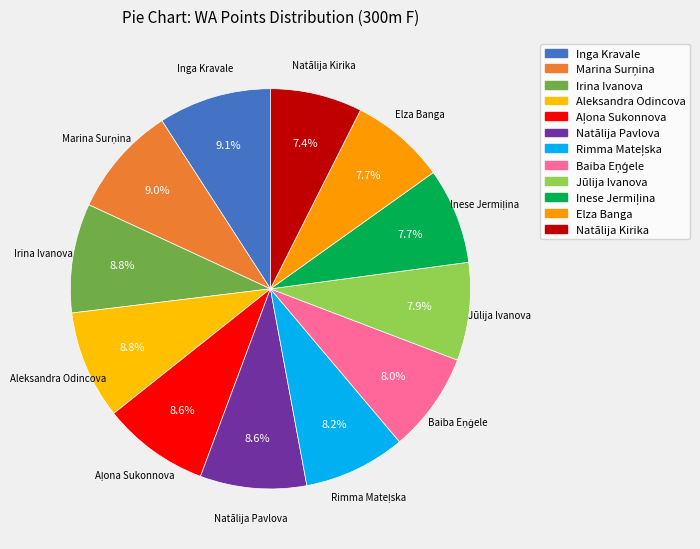

To the nearest percent, what percentage of the pie is Irina Ivanova?

9%